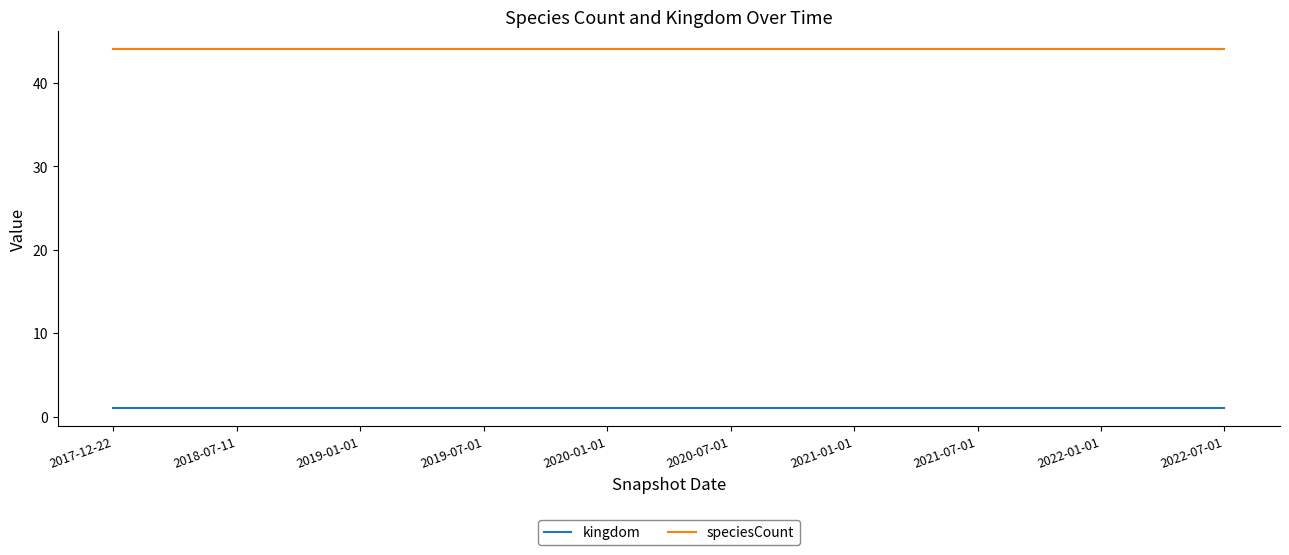

What is the greatest value displayed?

44